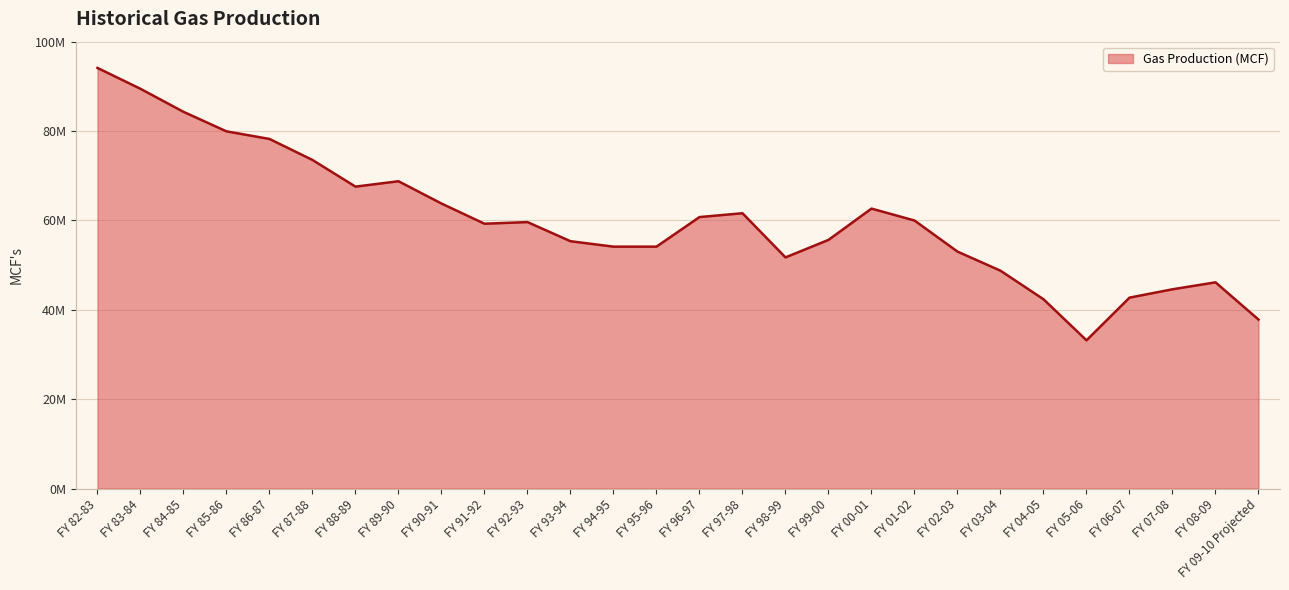

What is the ratio of the value at FY 96-97 to the value at FY 07-08?

1.4